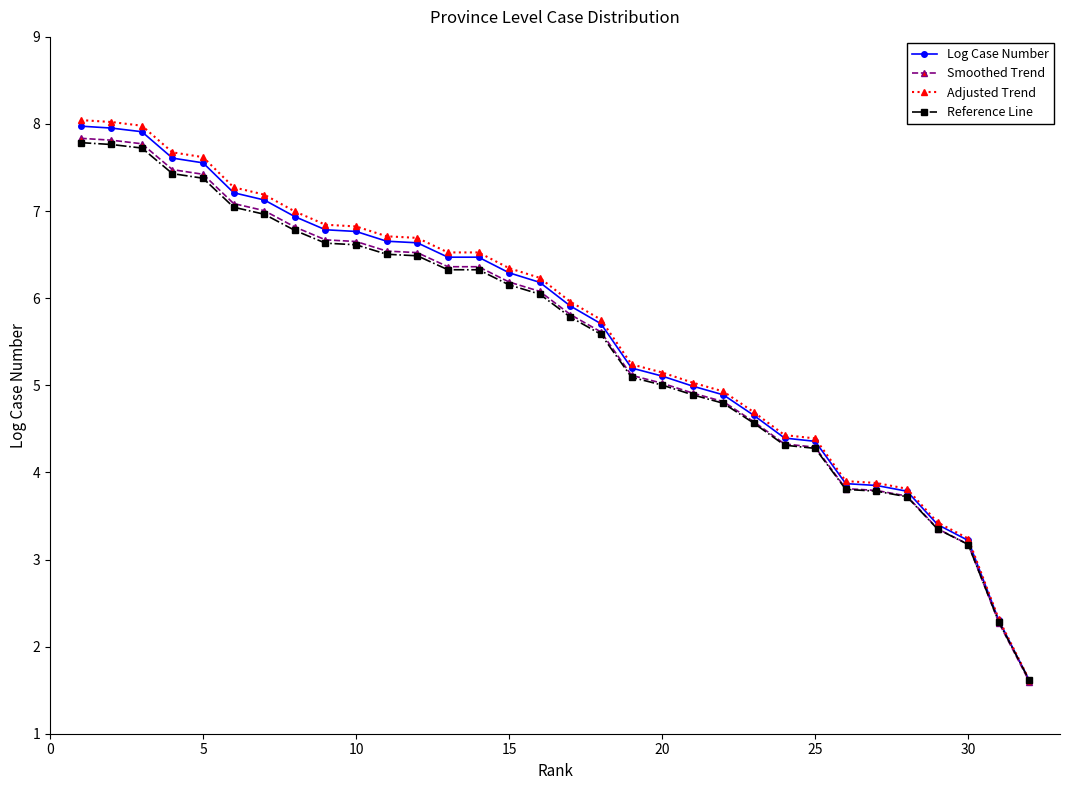

What is the value of the Smoothed Trend point at the 18th from the left?

5.6